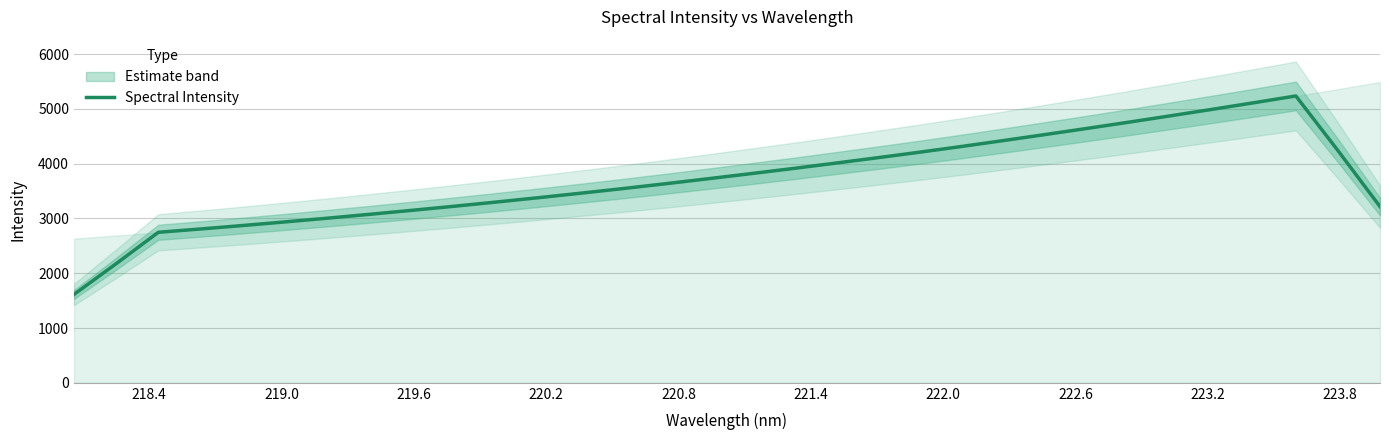

Reading left to right, transcribe all the data shown in this chart.

1612.5	2173.6	2747.0	2807.5	2870.5	2936.2	3003.9	3074.2	3146.7	3221.0	3297.9	3377.2	3458.9	3542.8	3630.4	3720.5	3812.1	3905.6	4002.7	4101.4	4202.2	4306.8	4415.2	4525.8	4638.4	4752.8	4870.2	4989.5	5110.8	5235.1	4238.1	3216.3